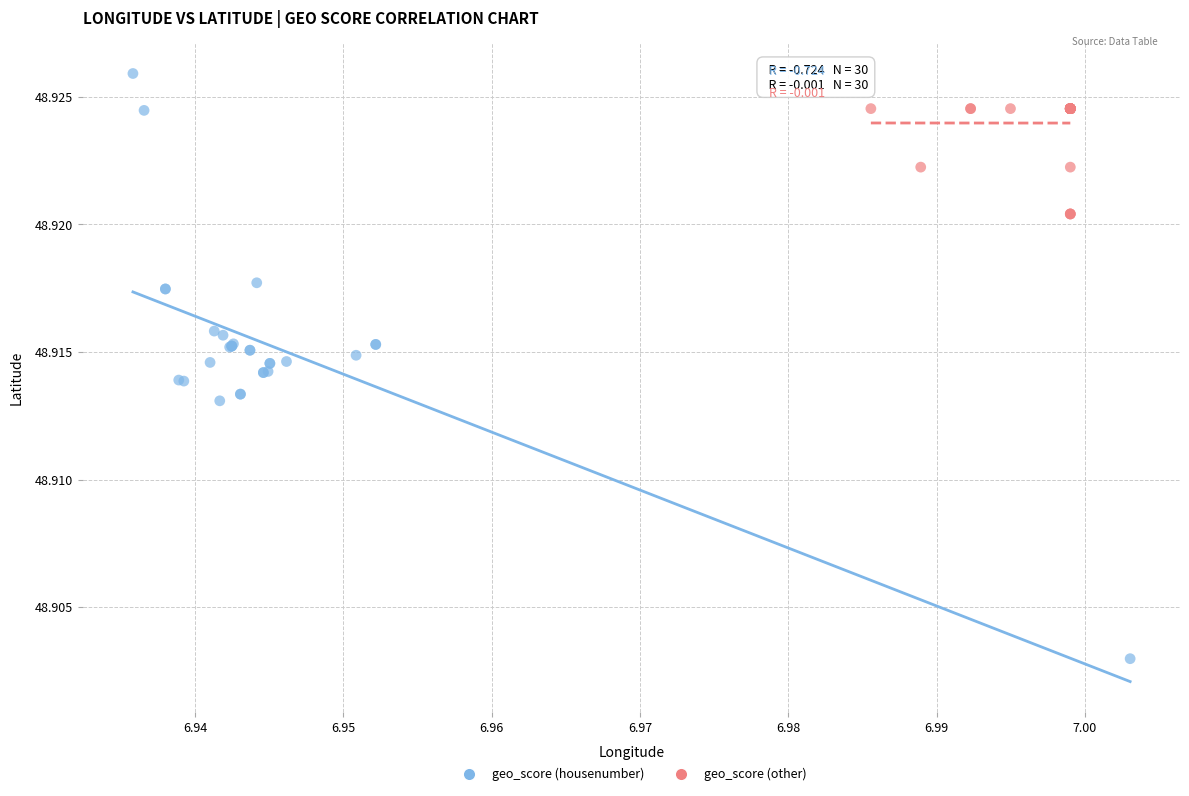

Which series has the widest spread of Y values?

geo_score (housenumber)